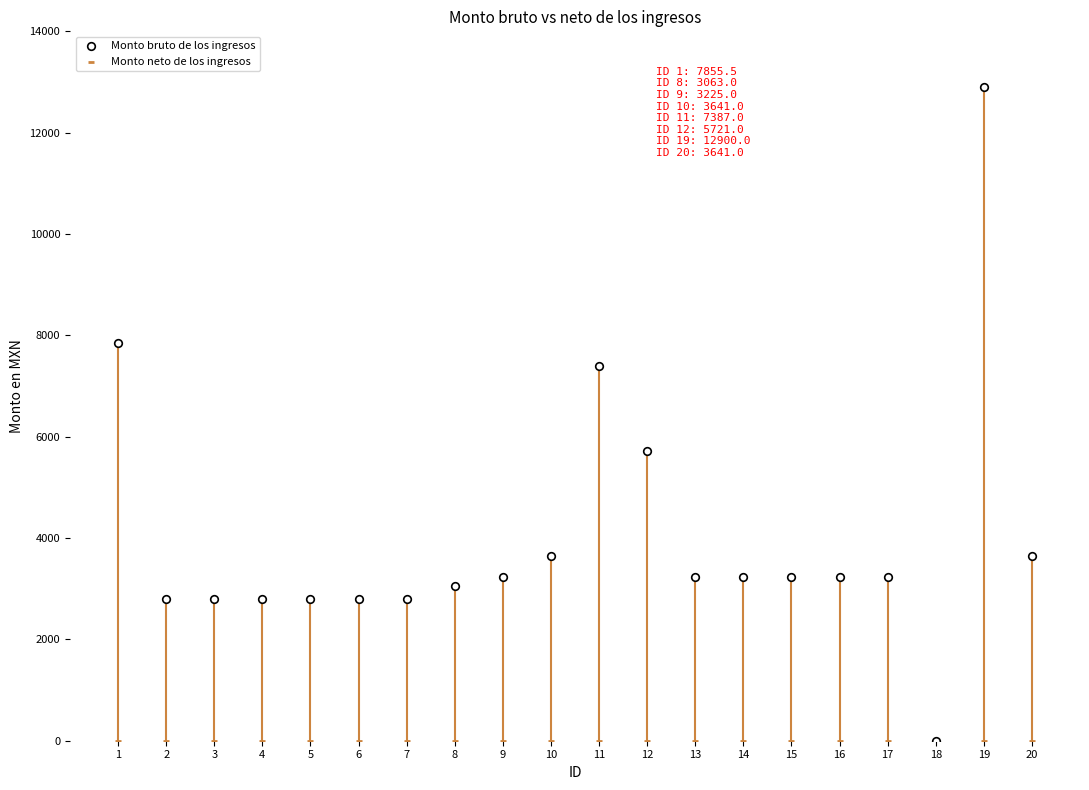

Which series contains the highest Y value?

Monto bruto de los ingresos